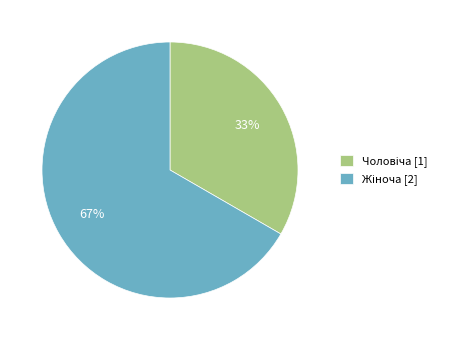

Is there a majority slice in this chart?

Yes